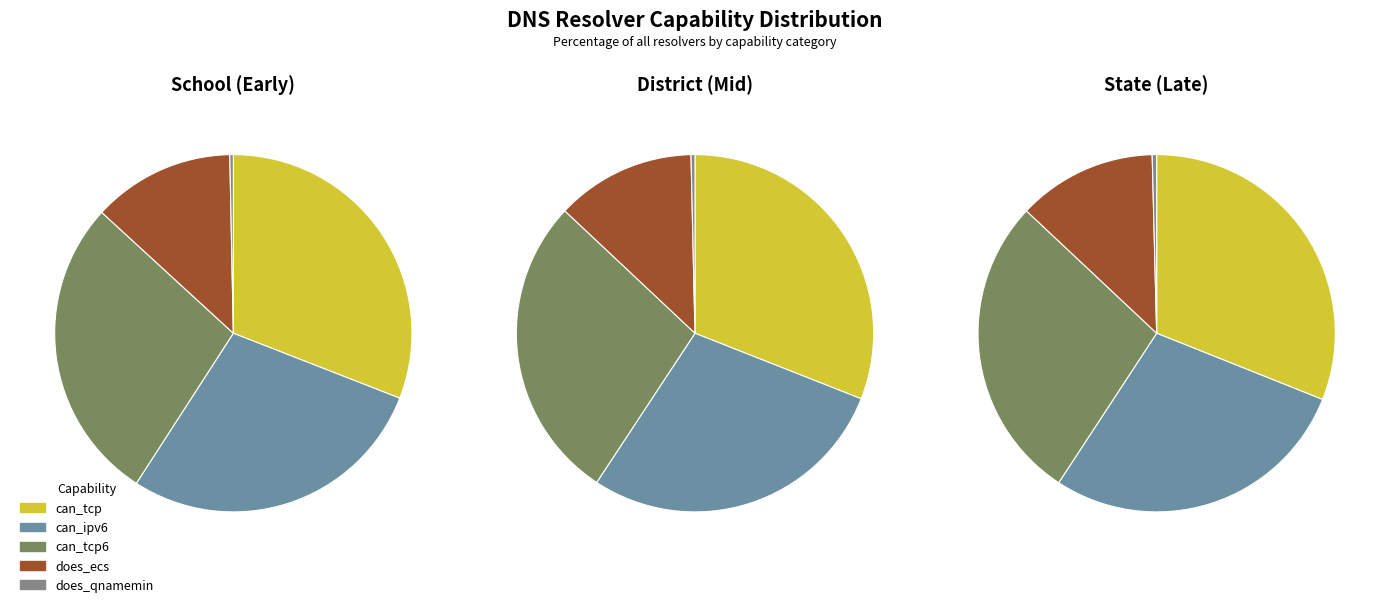

Does any single category account for the majority?

No